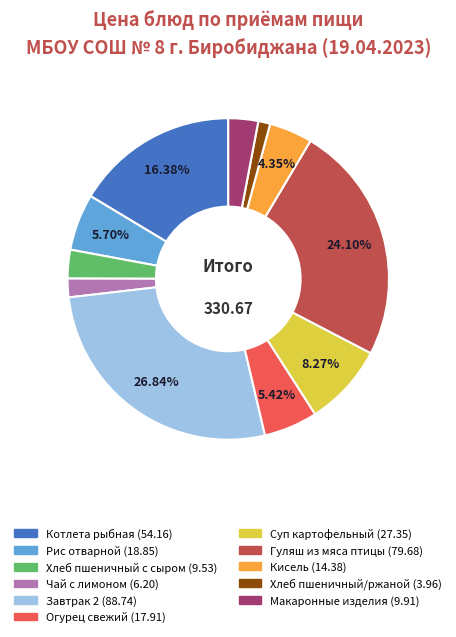

How many segments does this pie chart have?

11